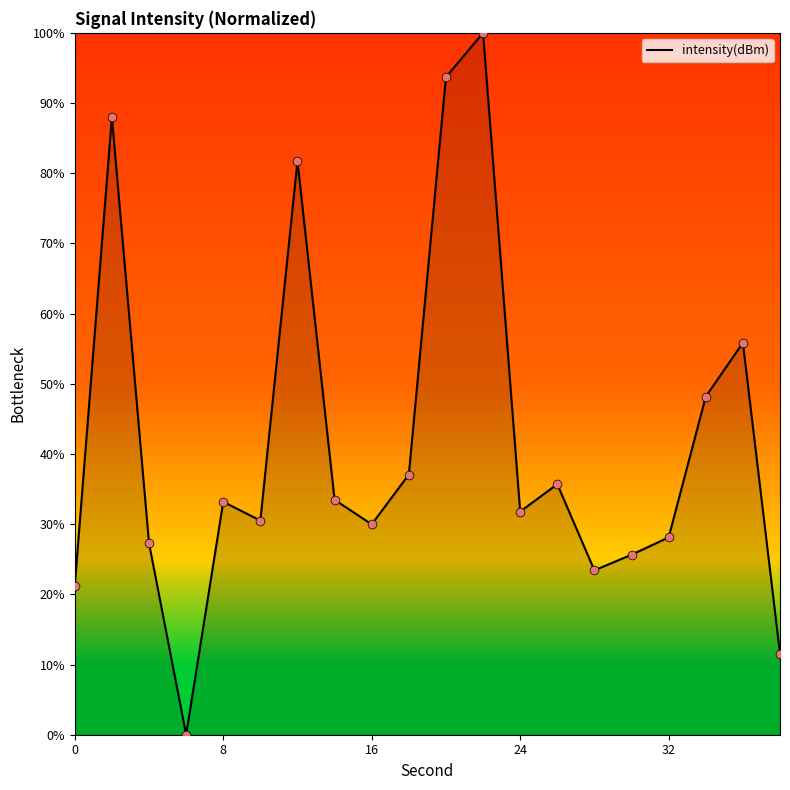

What is the maximum value shown in the chart?

100.0